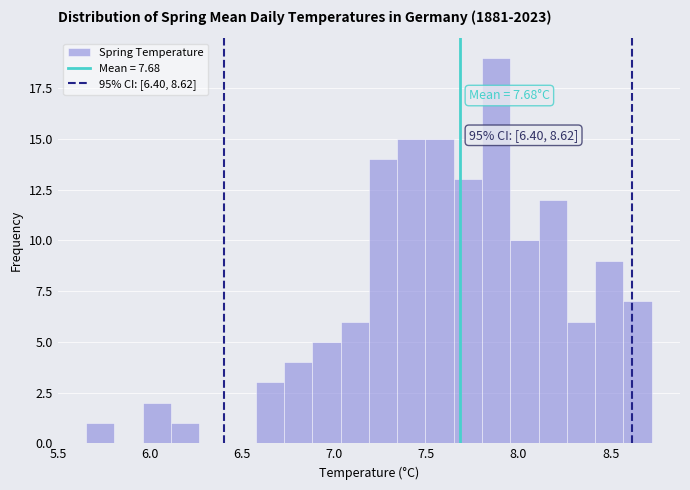

Read against the x-axis, roughly where is the centre of the tallest bar?

7.90